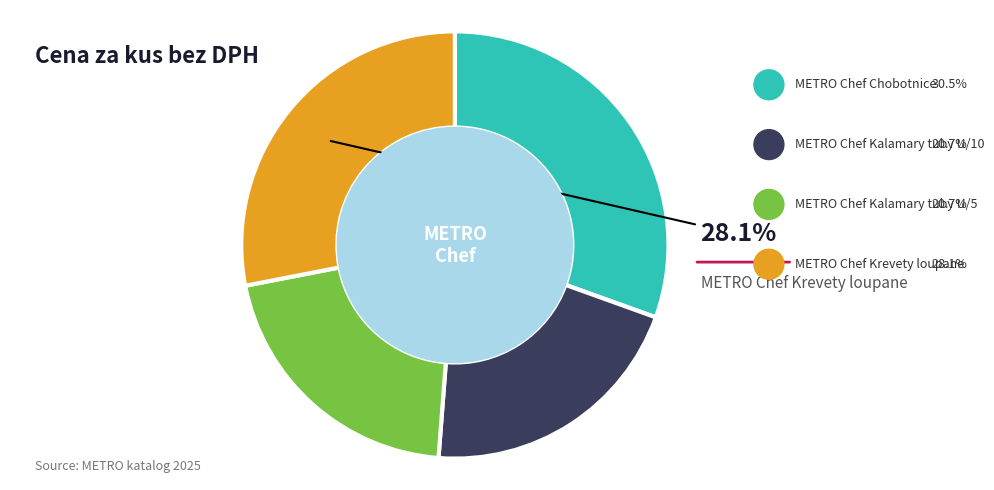

Does any single category account for the majority?

No